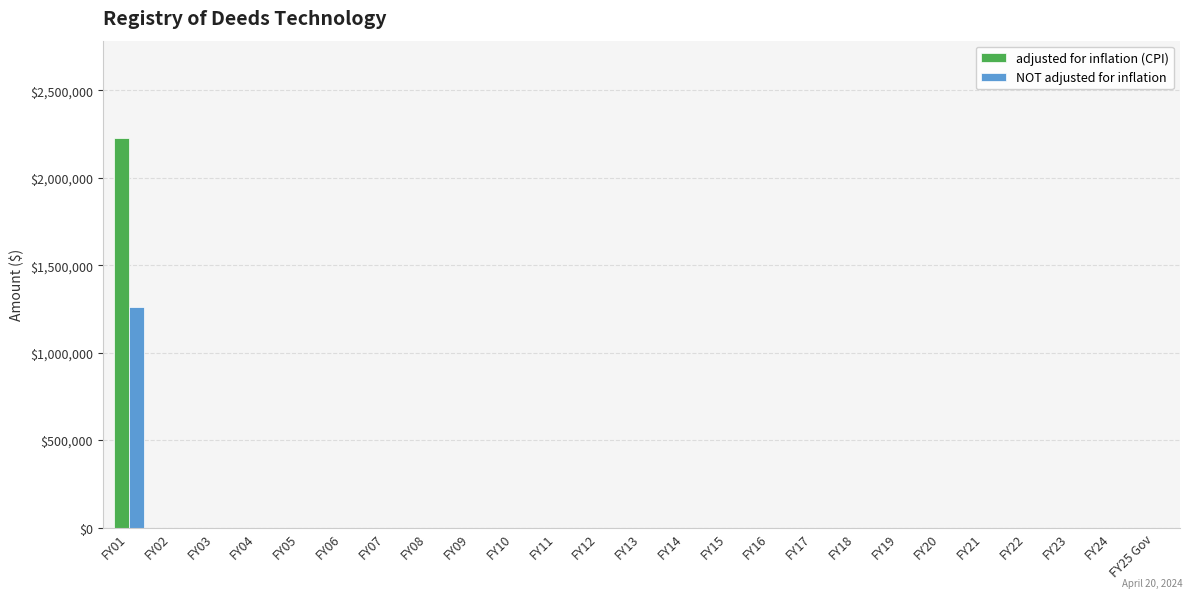

Which label corresponds to the largest value in the chart?

FY01